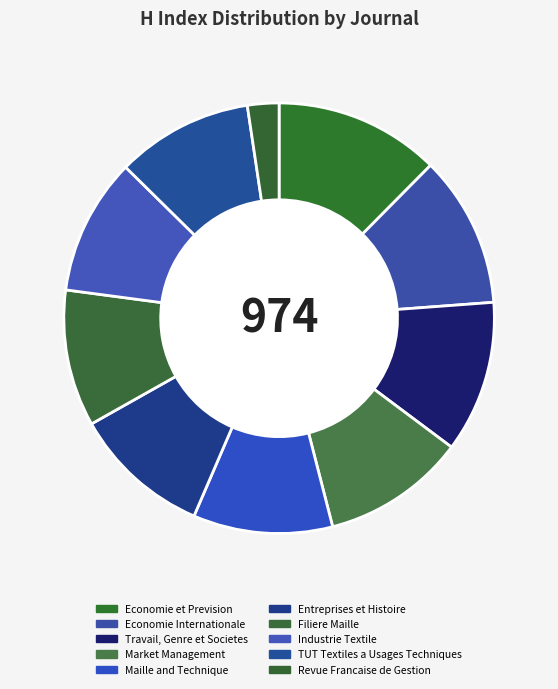

Which slice is the smallest?

Revue Francaise de Gestion